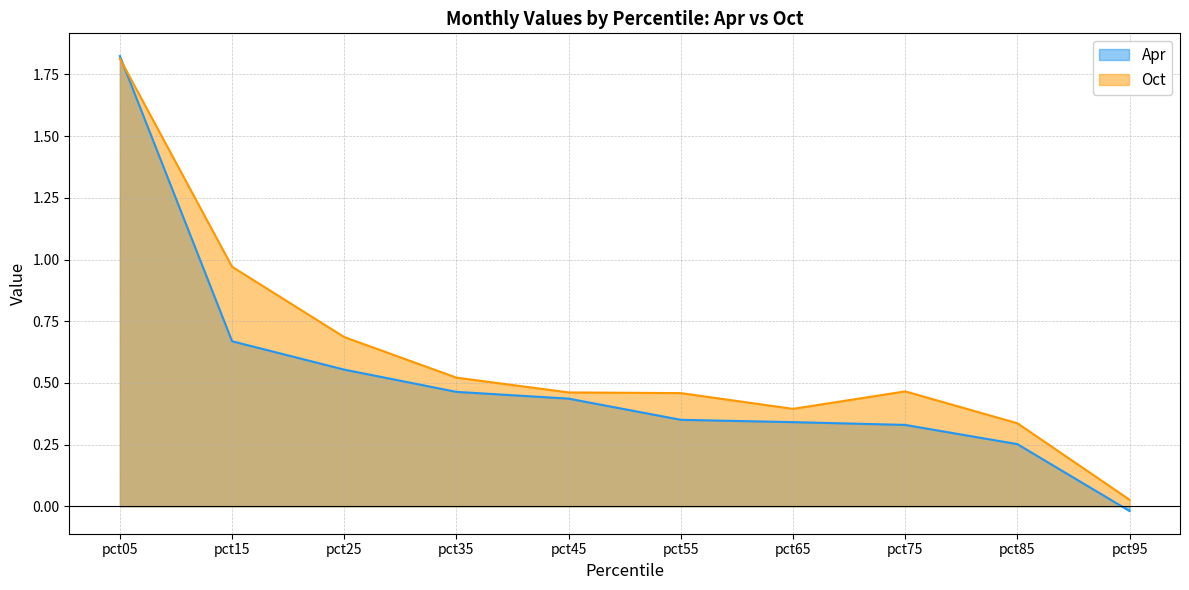

Reading left to right, transcribe all the data shown in this chart.

Apr: 1.8	0.7	0.6	0.5	0.4	0.4	0.3	0.3	0.3	-0.0
Oct: 1.8	1.0	0.7	0.5	0.5	0.5	0.4	0.5	0.3	0.0